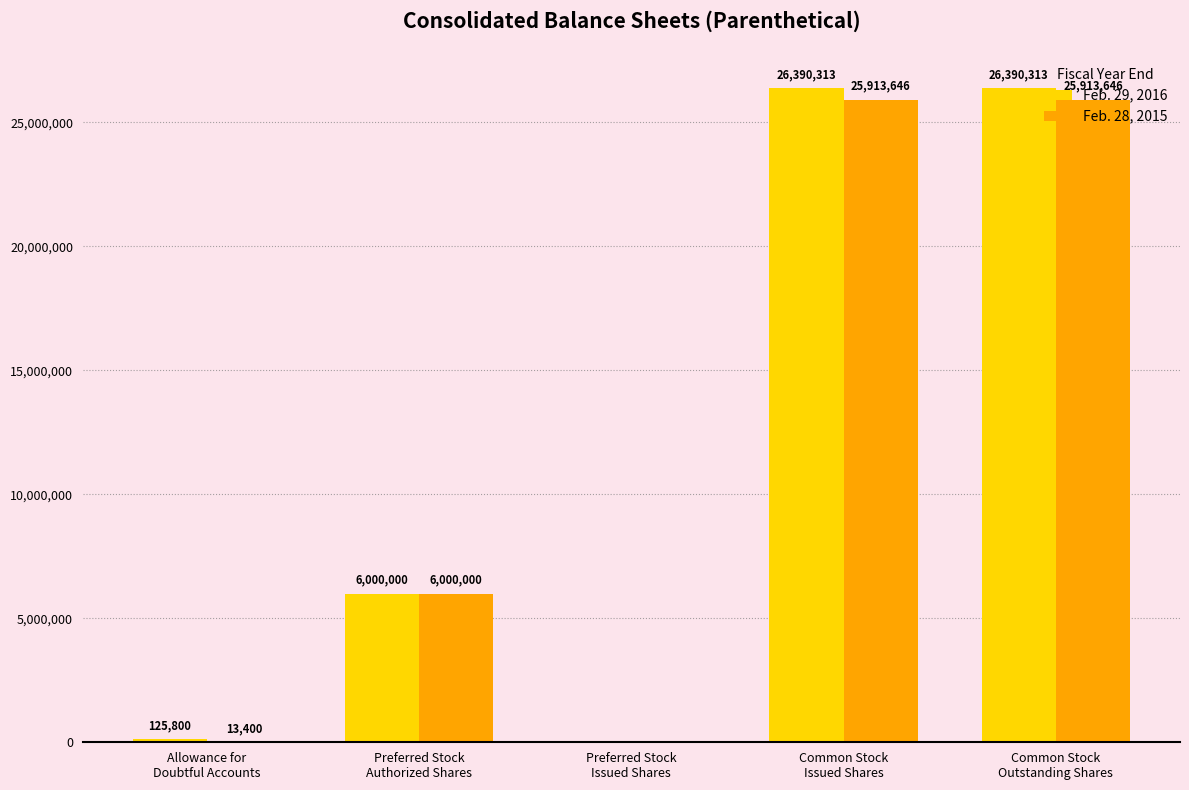

Which series has the largest total across all categories?

Feb. 29, 2016